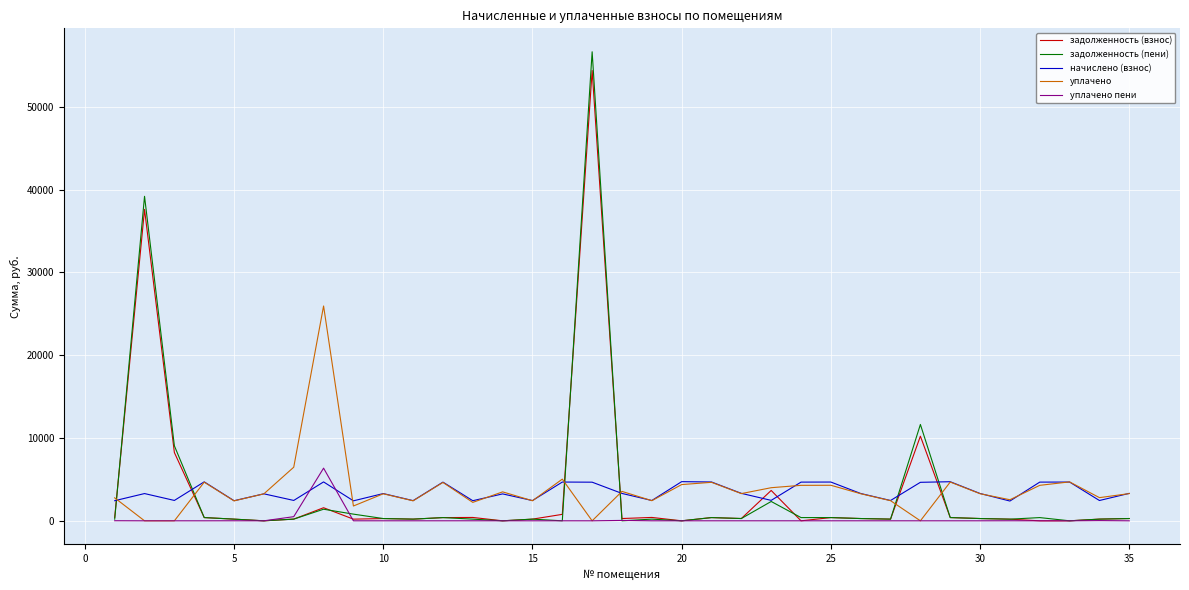

Which series has the widest spread of values?

задолженность (пени)